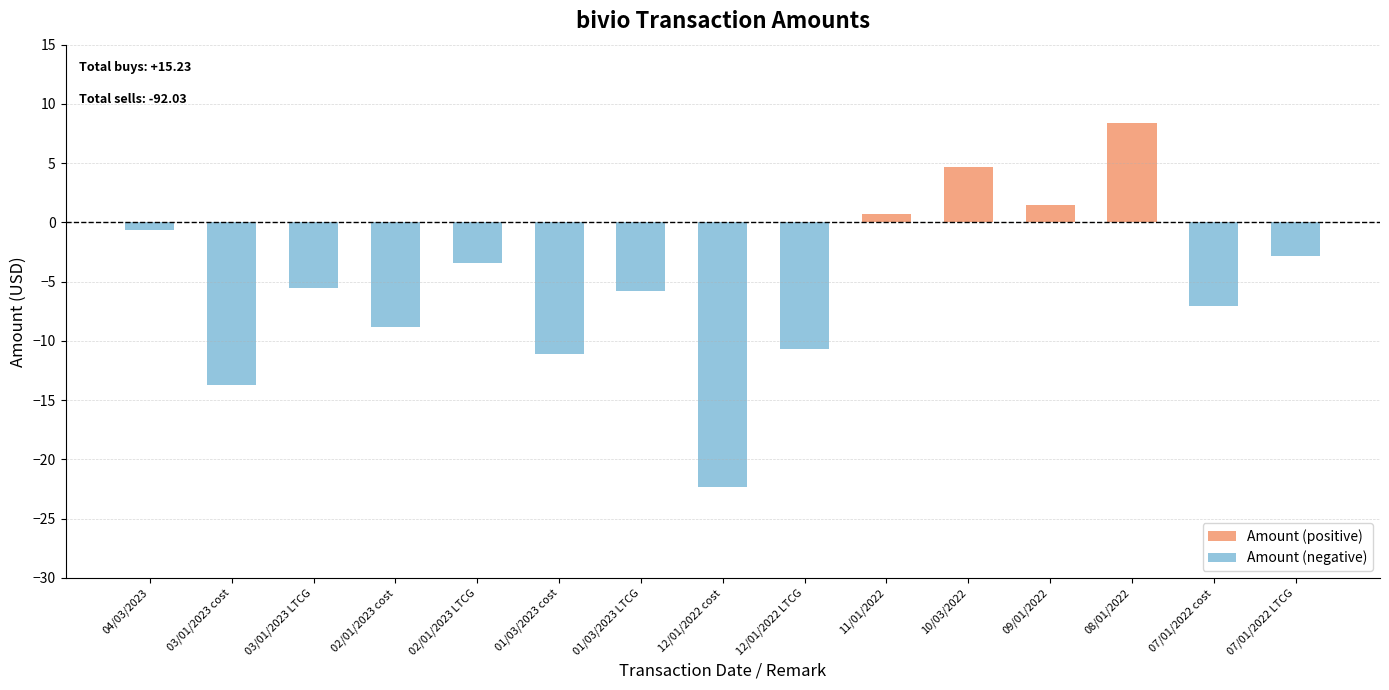

What is the total value across all series at 01/03/2023 cost?

-11.1